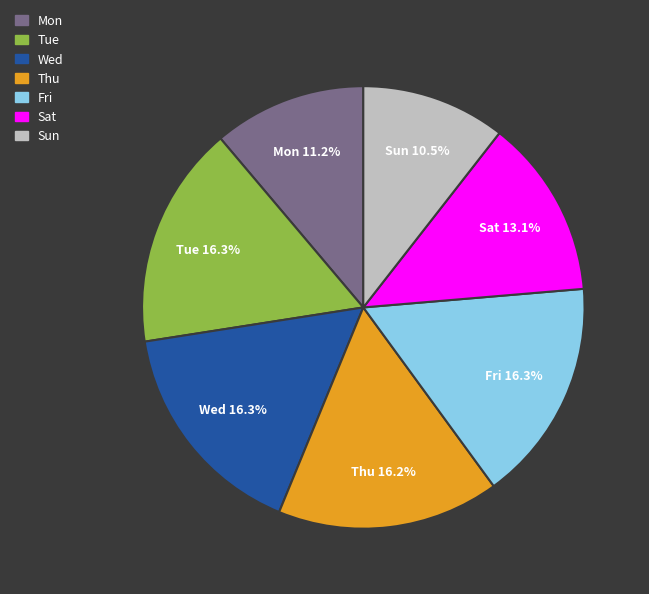

True or false: Tue accounts for 16% of the total.

True